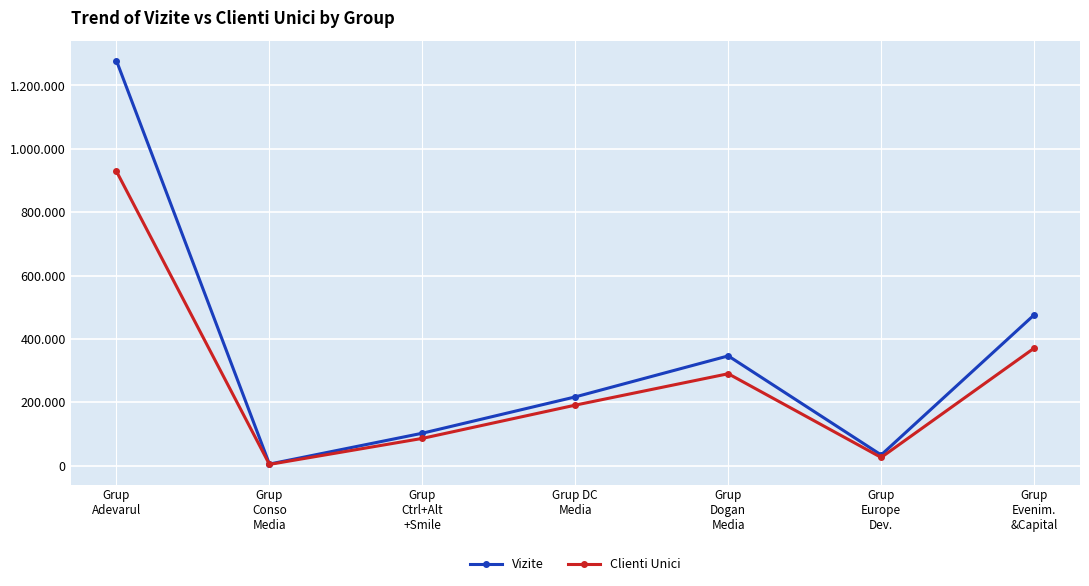

Which series has the largest range (max minus min)?

Vizite